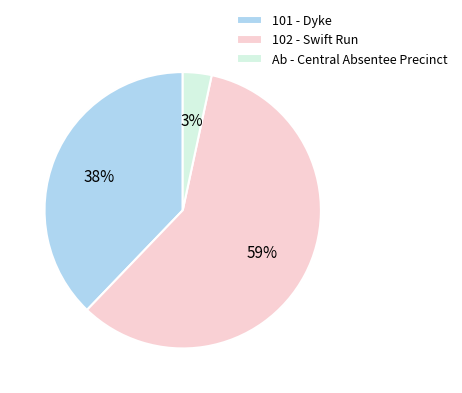

Is the sum of 101 - Dyke and 102 - Swift Run greater than half?

Yes